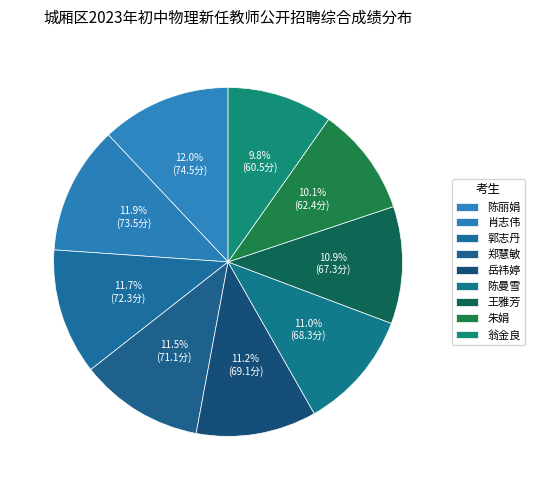

Count the number of slices in the pie.

9